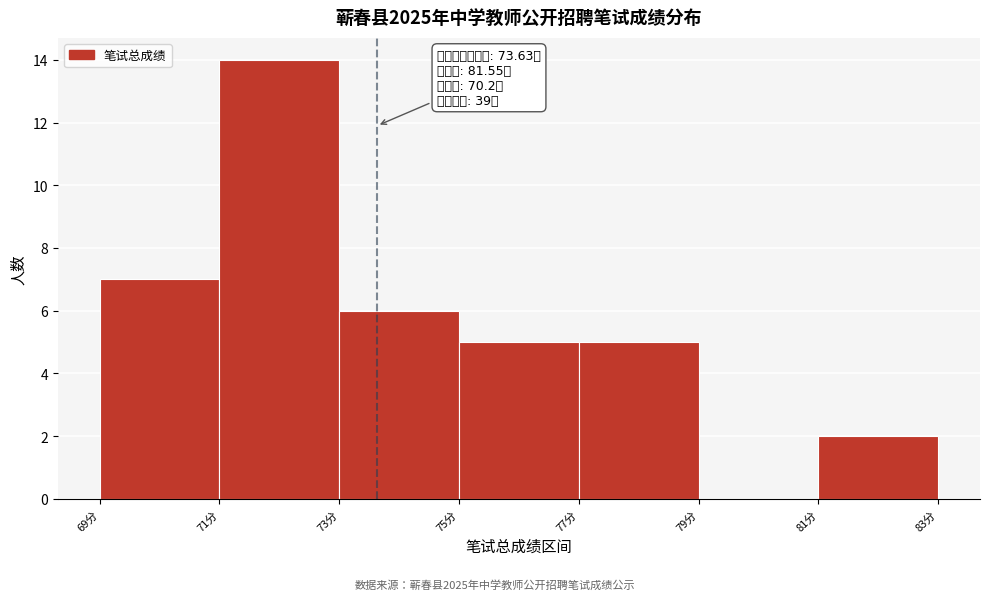

Over which range of the x-axis is the bar tallest?

71 to 73